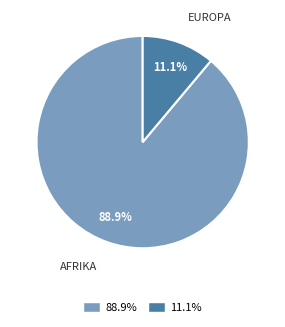

Is there a majority slice in this chart?

Yes